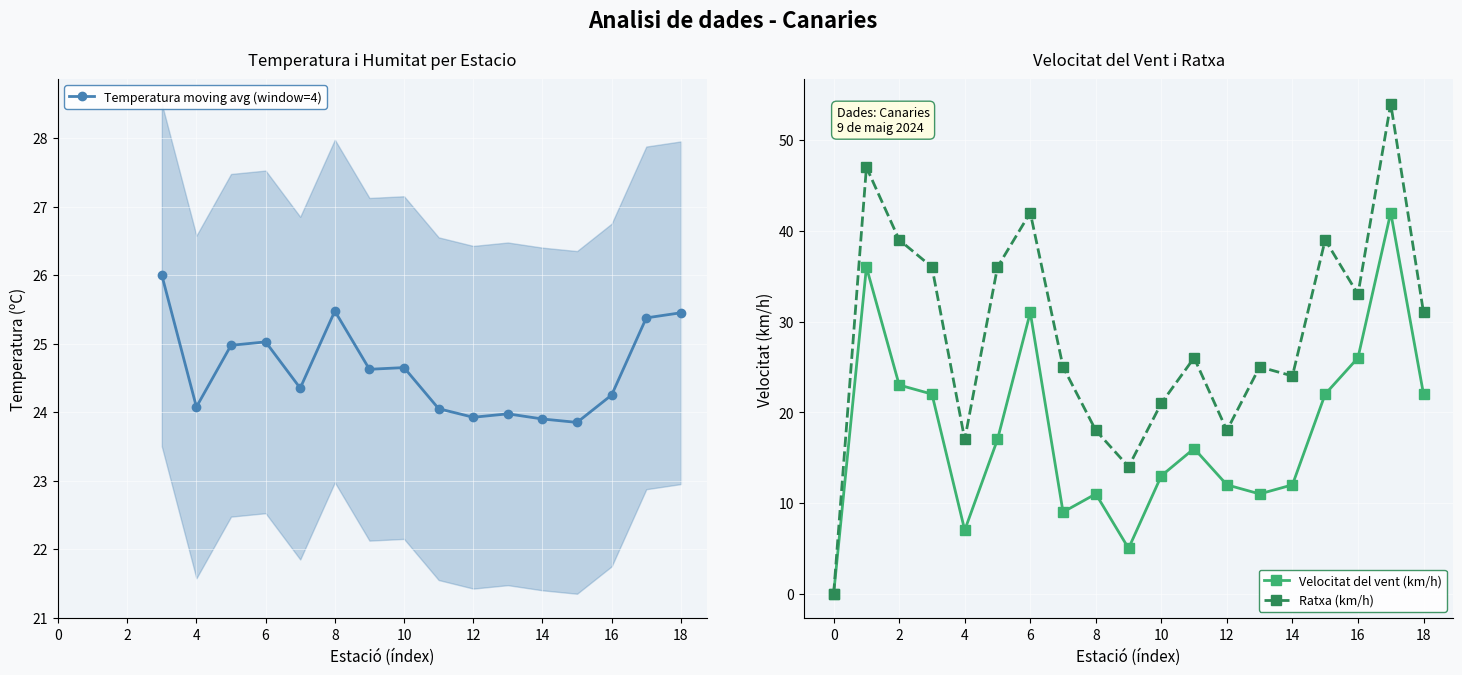

Which category has the highest value in the velocitat_vent series?

17